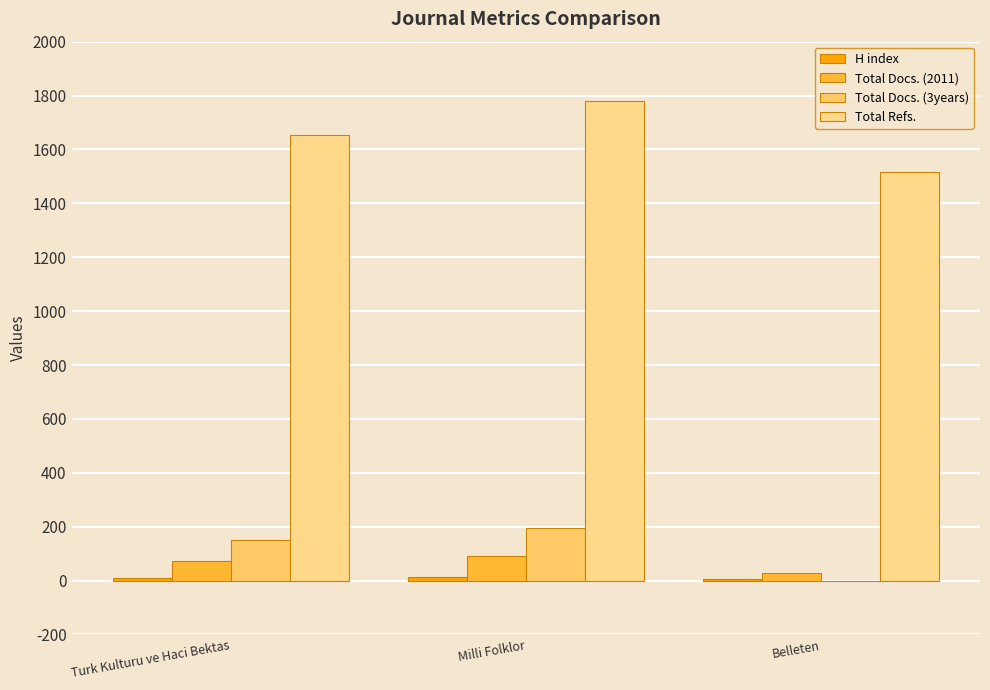

How many groups of bars are there?

3